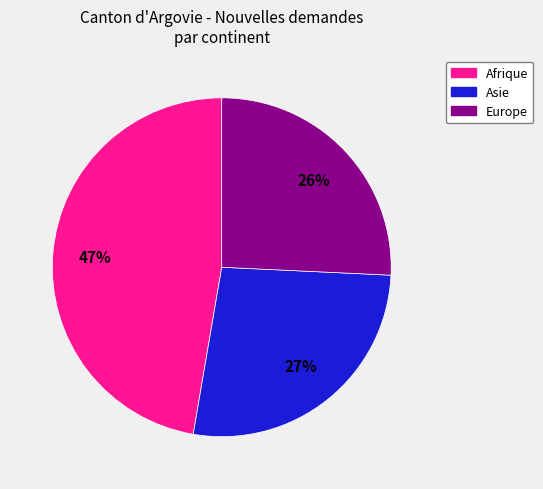

Count the number of slices in the pie.

3